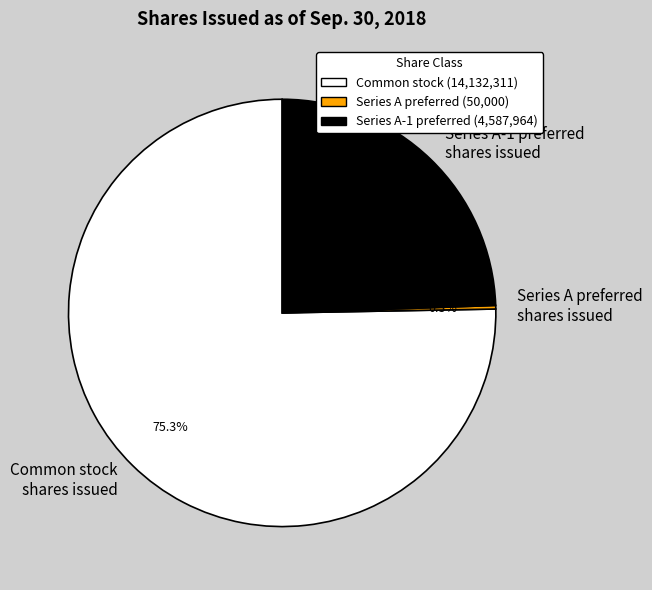

Which slice is the largest?

Common stock shares issued